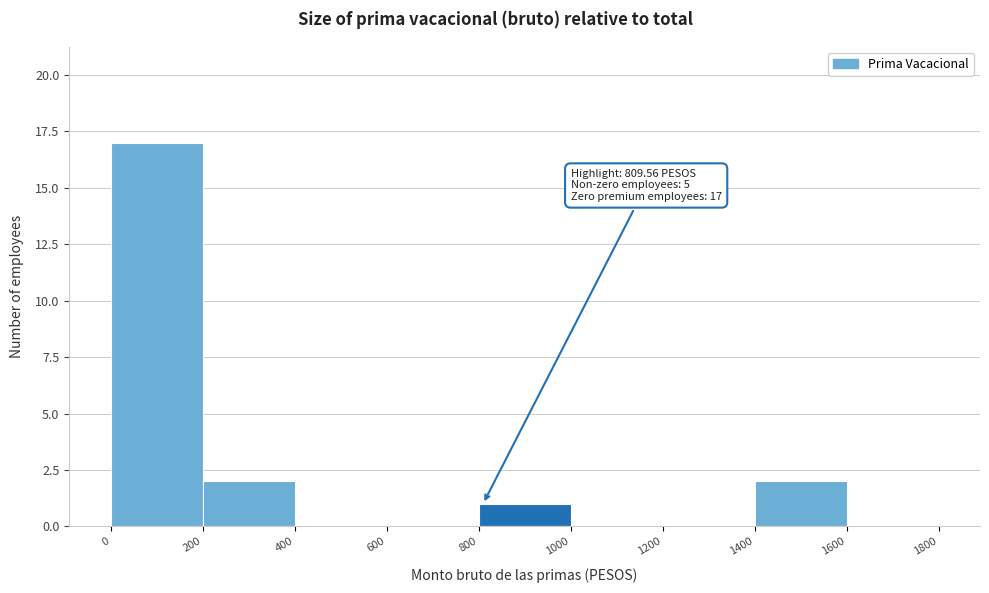

Over which range of the x-axis is the bar tallest?

0 to 200